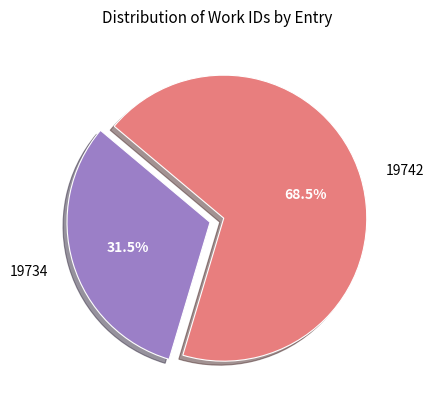

Is there any slice that represents more than half of the pie?

Yes